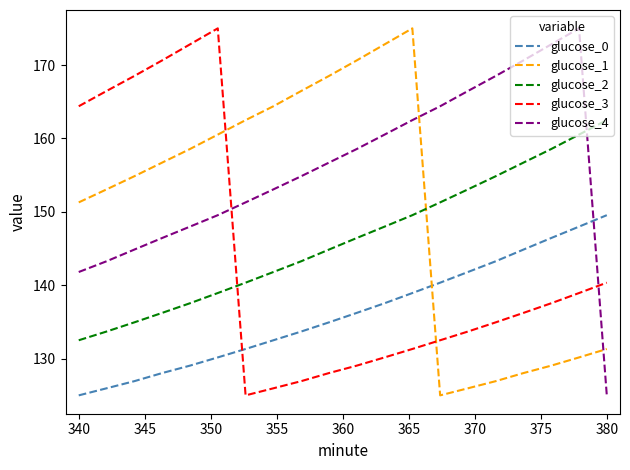

Does the chart have visible grid lines?

No